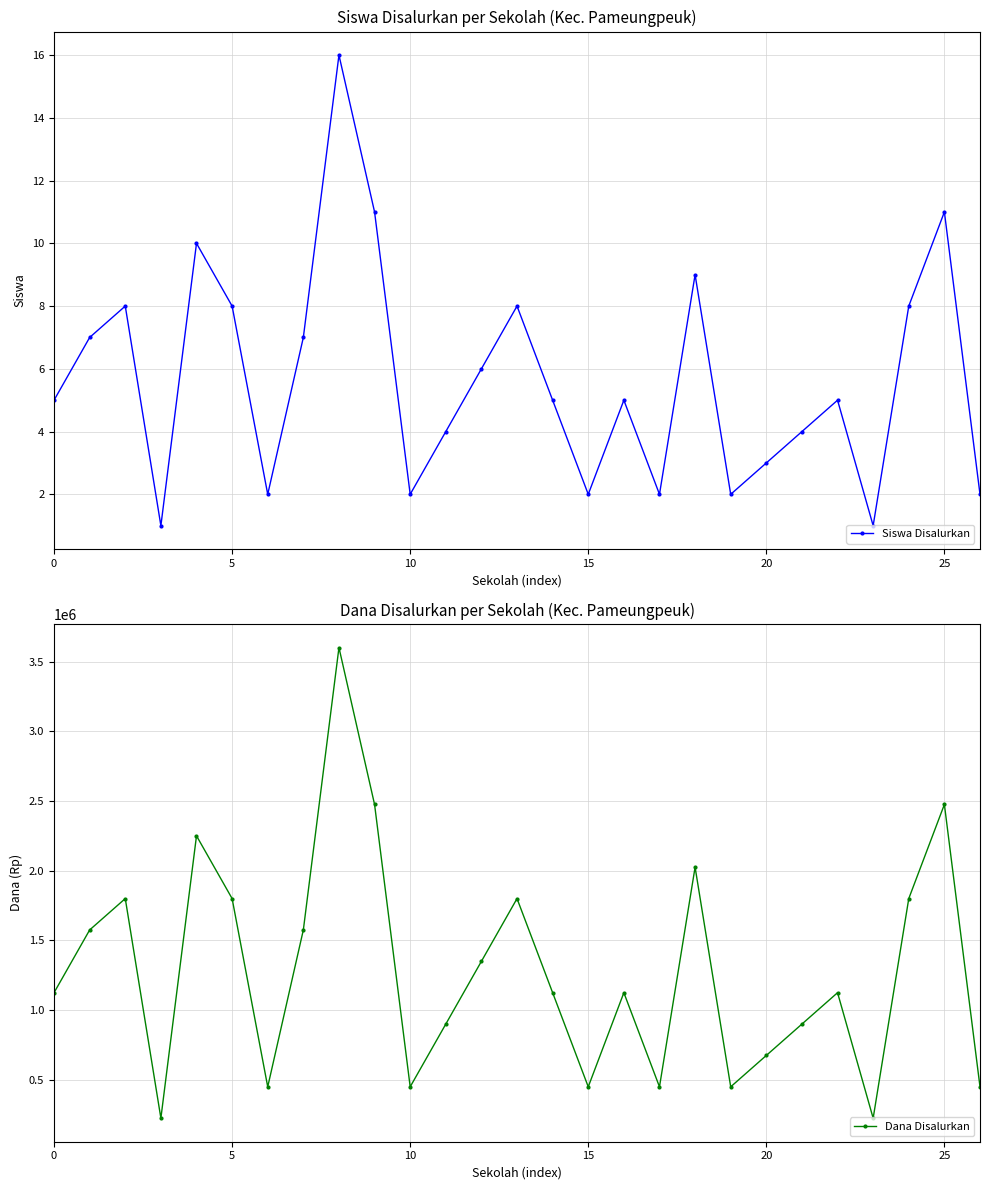

Rank the series by their maximum value, from lowest to highest.

Siswa Disalurkan, Dana Disalurkan